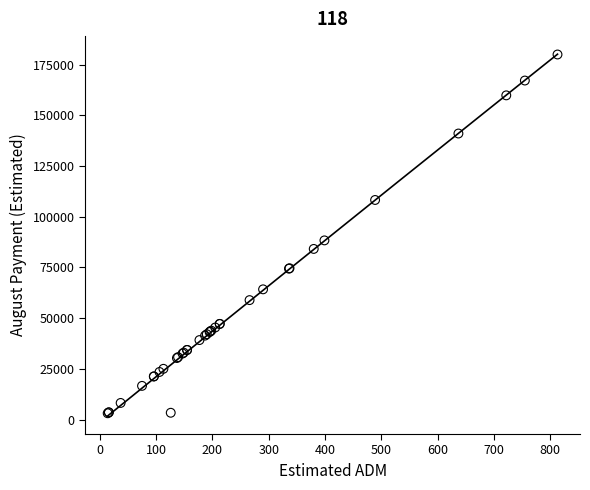

What Y value in the scatter plot is closest to 91537?

88327.6